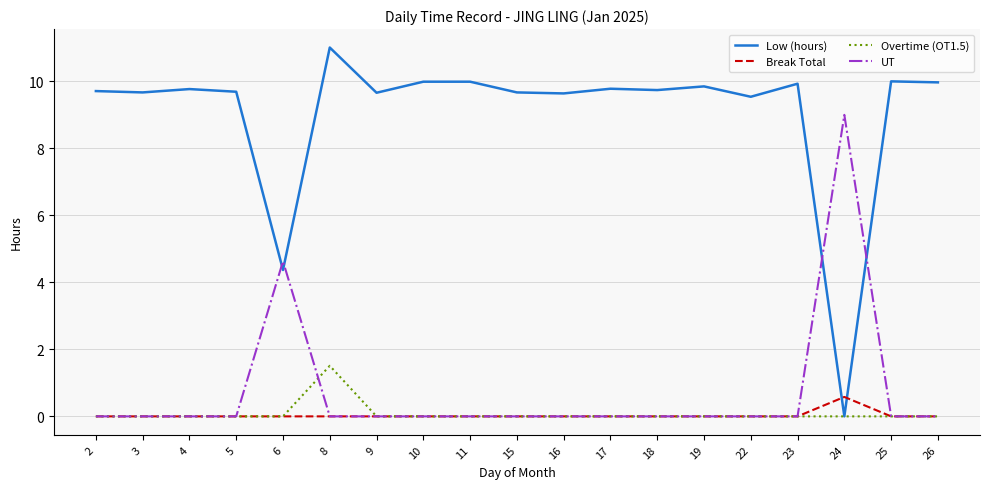

Which series changed the most between 11 and 24?

Low (hours)